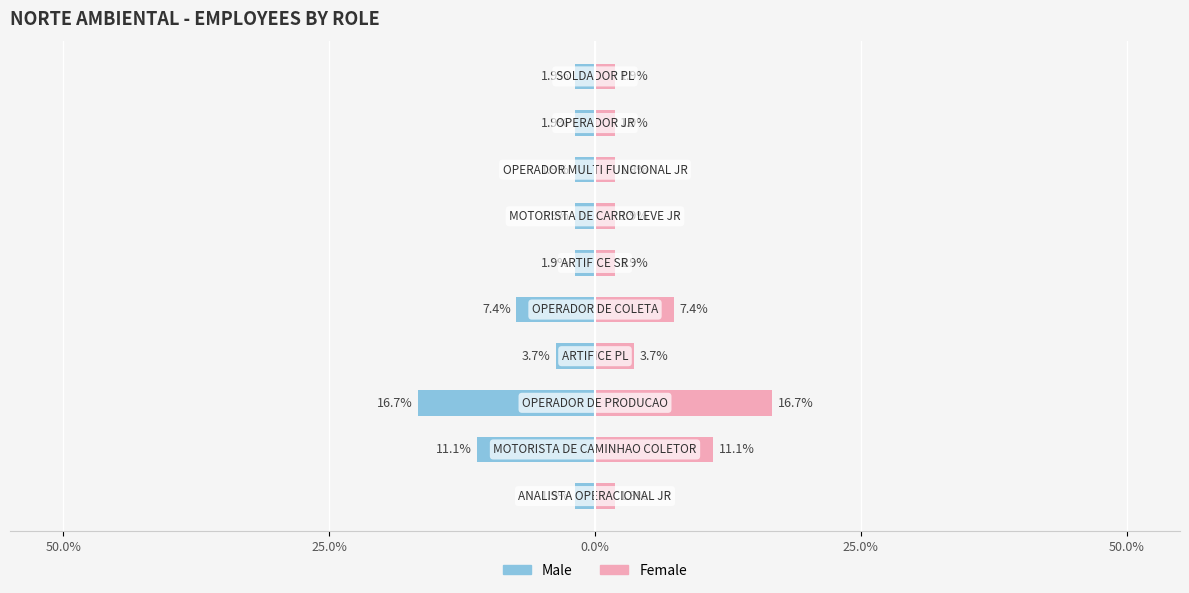

What is the average value of the Male series?

-5.0